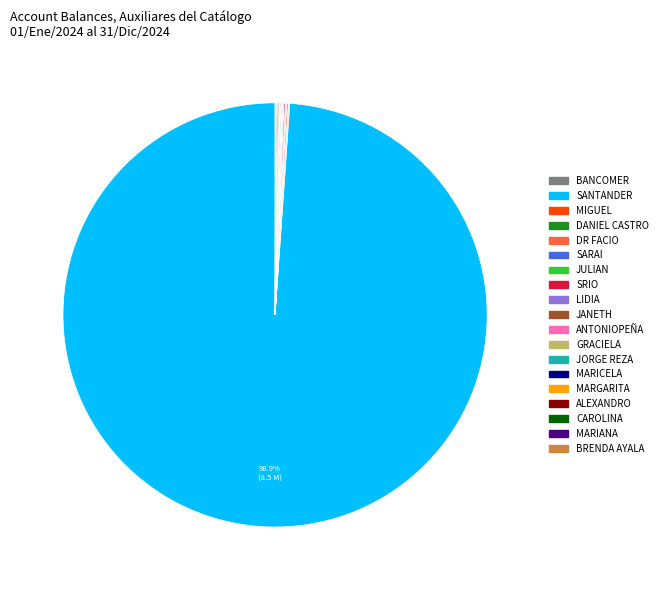

Is there any slice that represents more than half of the pie?

Yes